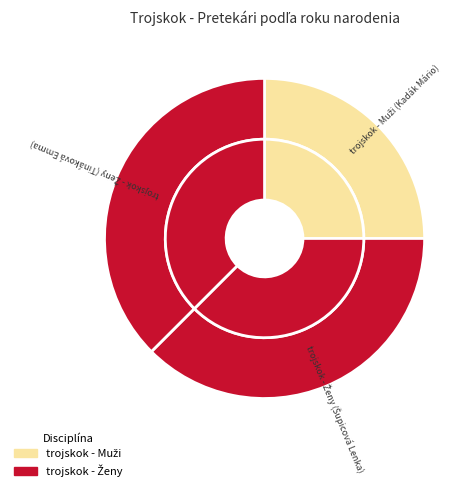

What is the change in value from trojskok - Muži (Kadák Mário) to trojskok - Ženy (Šupicová Lenka)?

+1